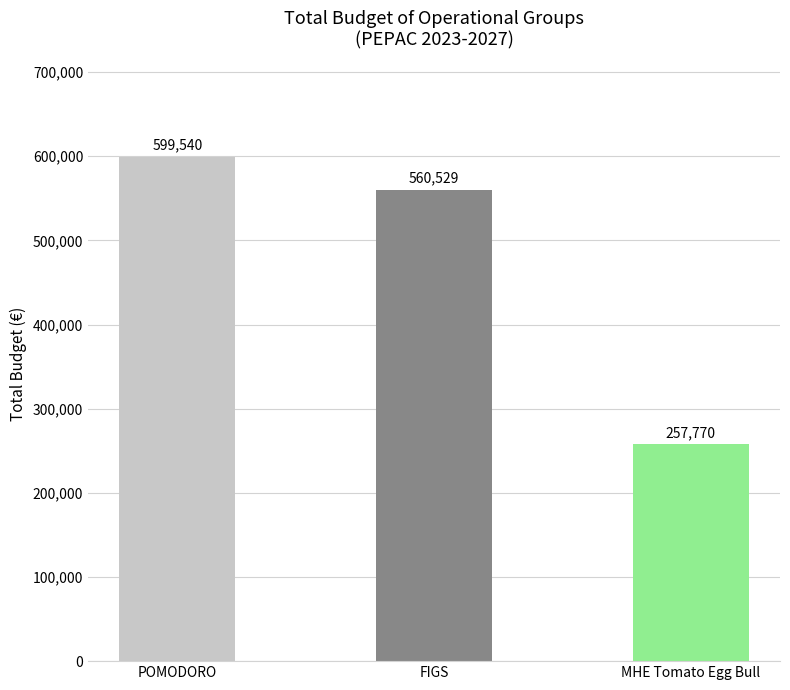

Rank the categories by value from lowest to highest.

MHE Tomato Egg Bull, FIGS, POMODORO